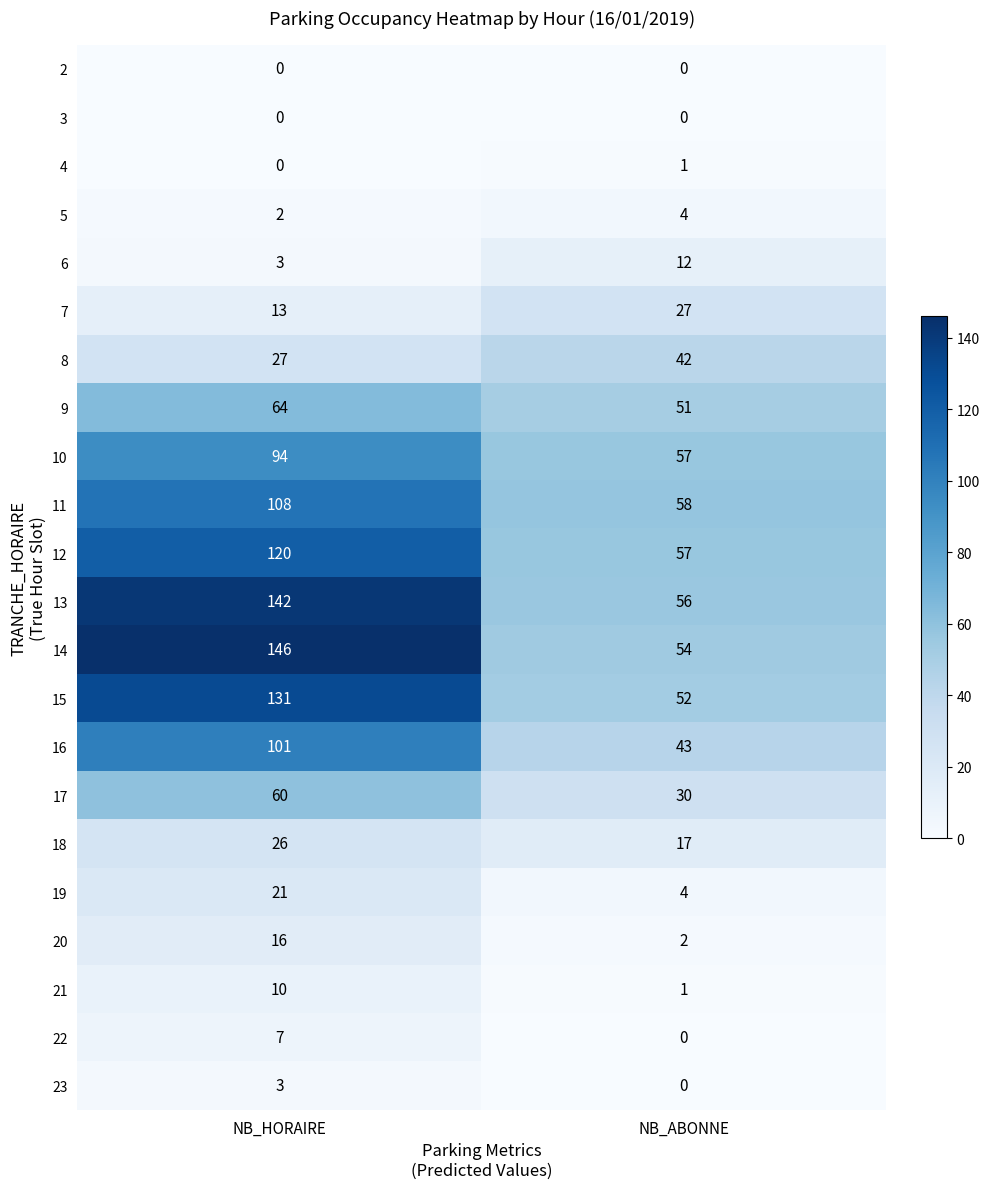

Rank the categories by 16 value from lowest to highest.

NB_ABONNE, NB_HORAIRE